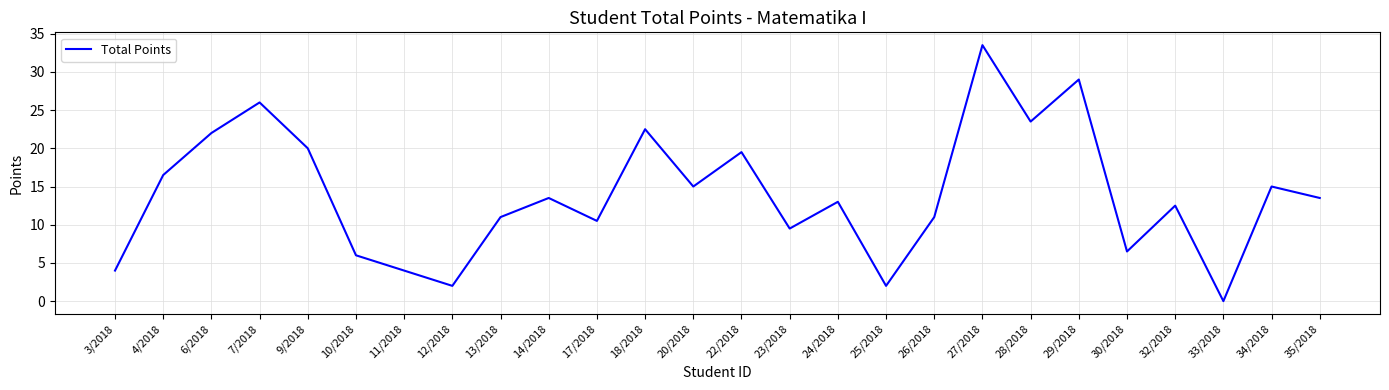

Which category has the highest value across all series?

27/2018